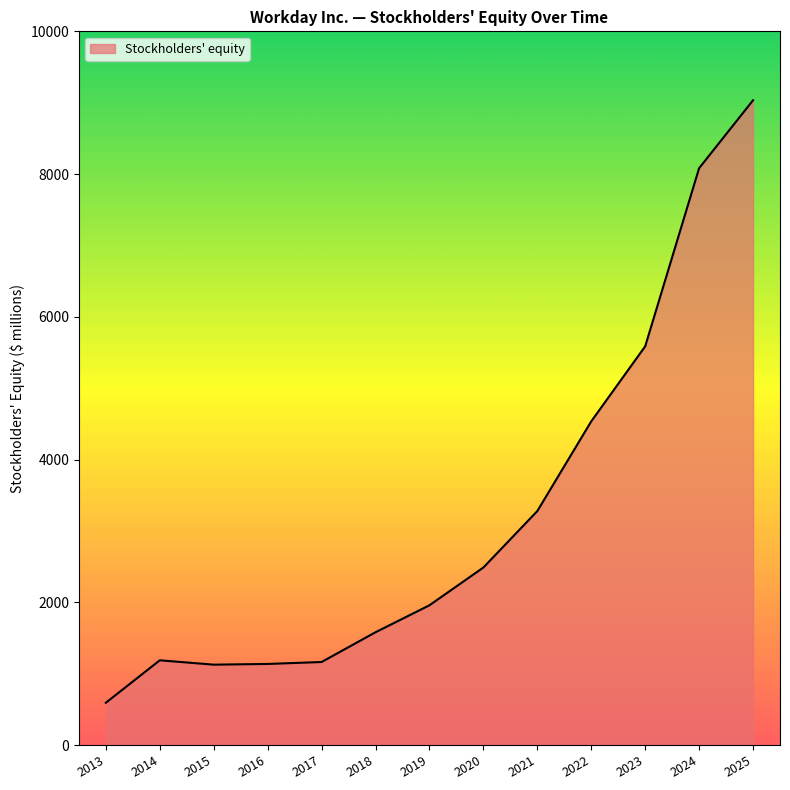

At which category does the chart reach its minimum across all series?

2013